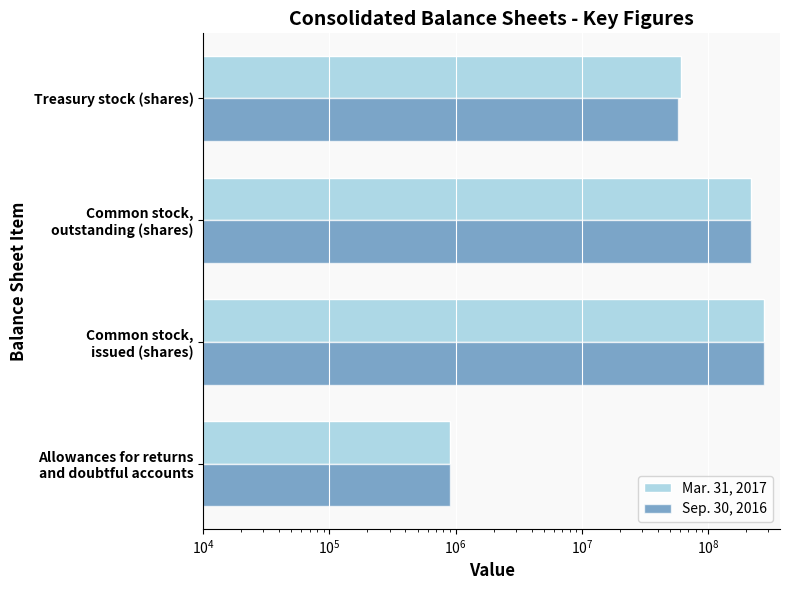

Is it true that Mar. 31, 2017 equals 221489 at Allowances for returns and doubtful accounts?

False